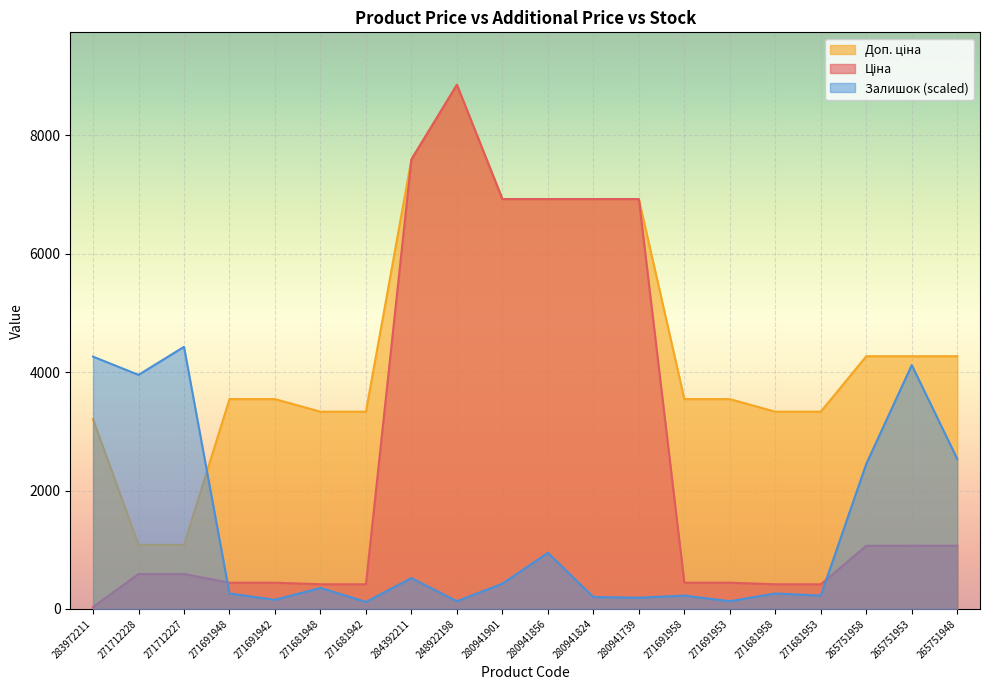

At which label is Доп. ціна closest to 4969?

265751958